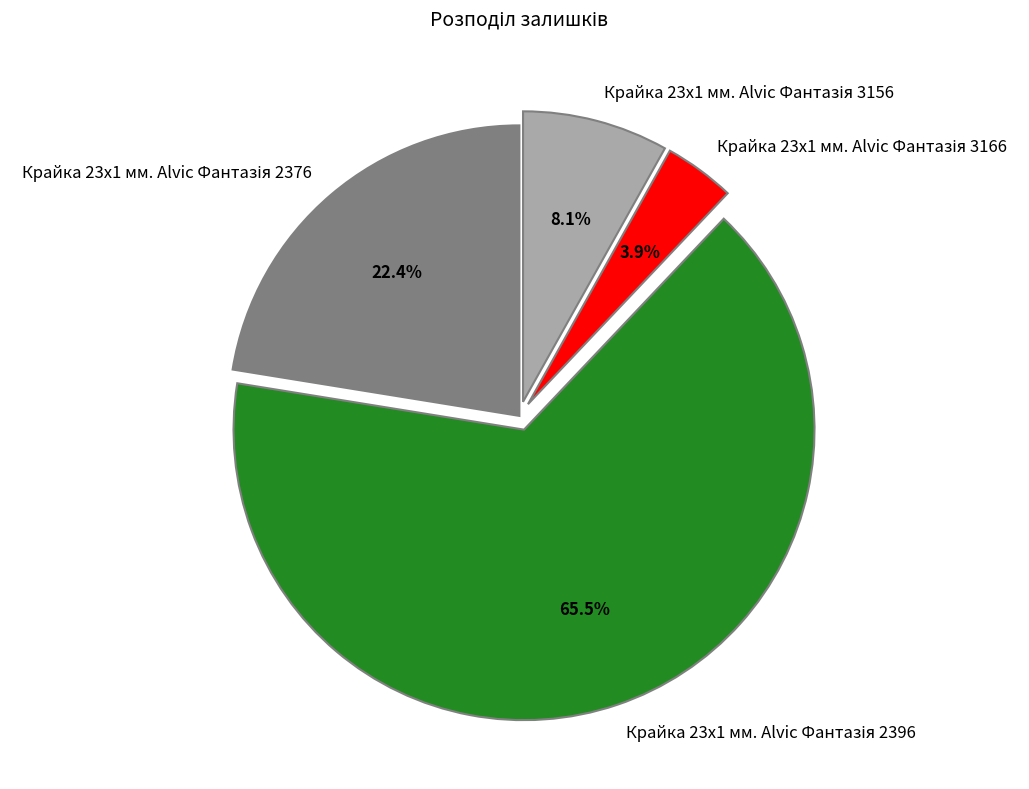

Is there any slice that represents more than half of the pie?

Yes